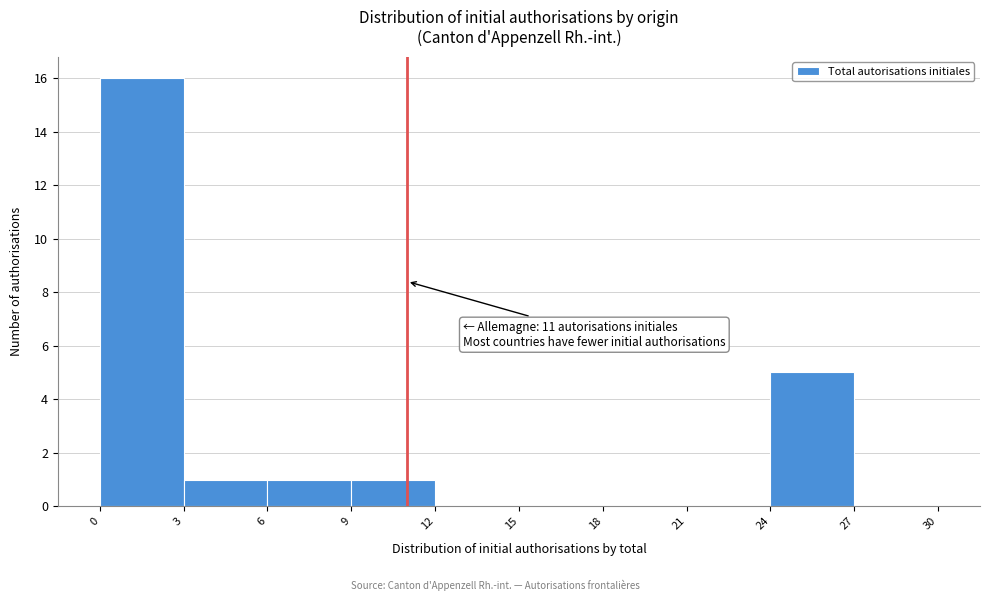

Which range on the x-axis has the tallest bar?

0 to 3